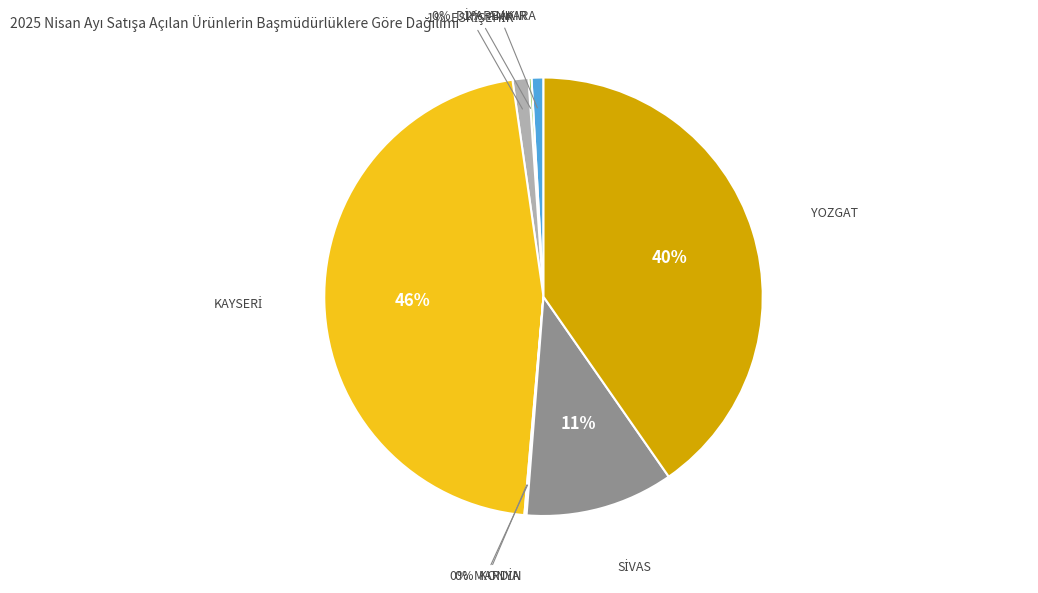

To the nearest percent, what is the average slice percentage?

12%